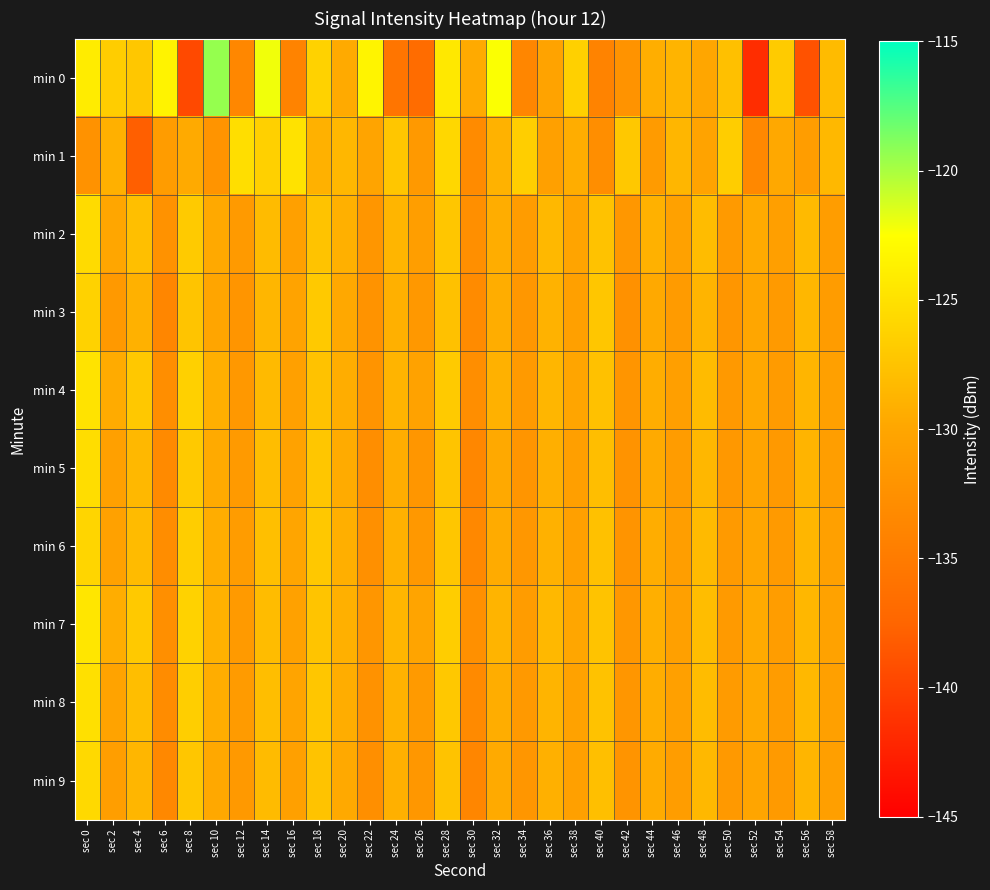

Which series has the largest range (max minus min)?

min 0